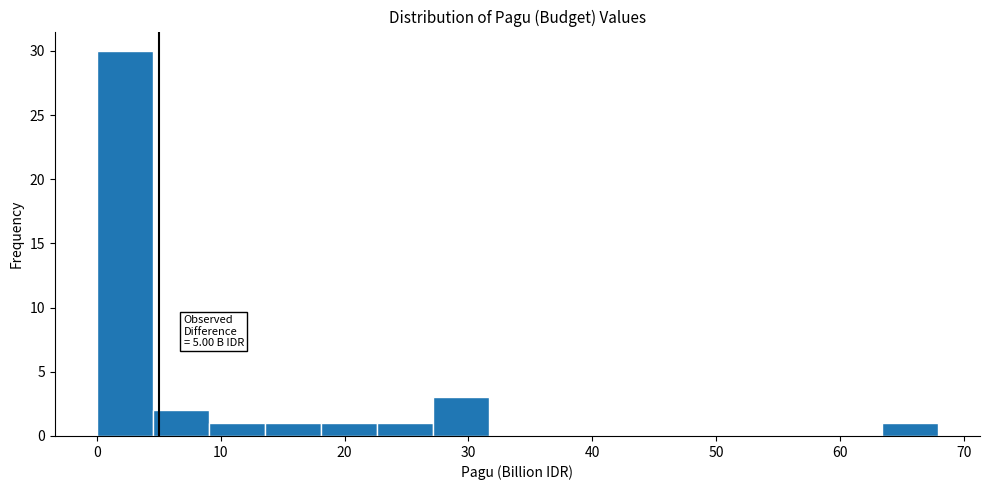

Which range on the x-axis has the tallest bar?

0 to 5